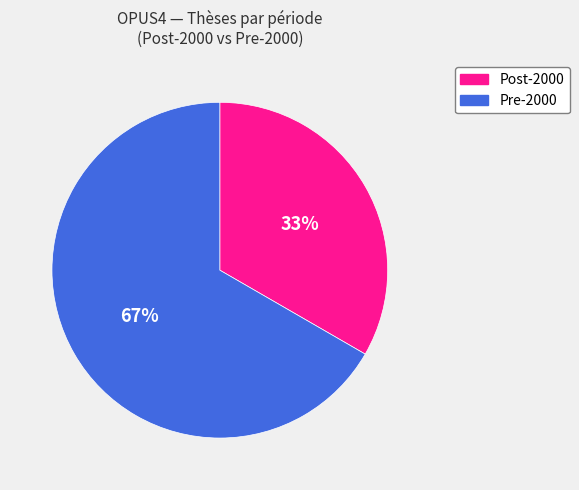

The Pre-2000 slice represents 67% of the pie. True or false?

True